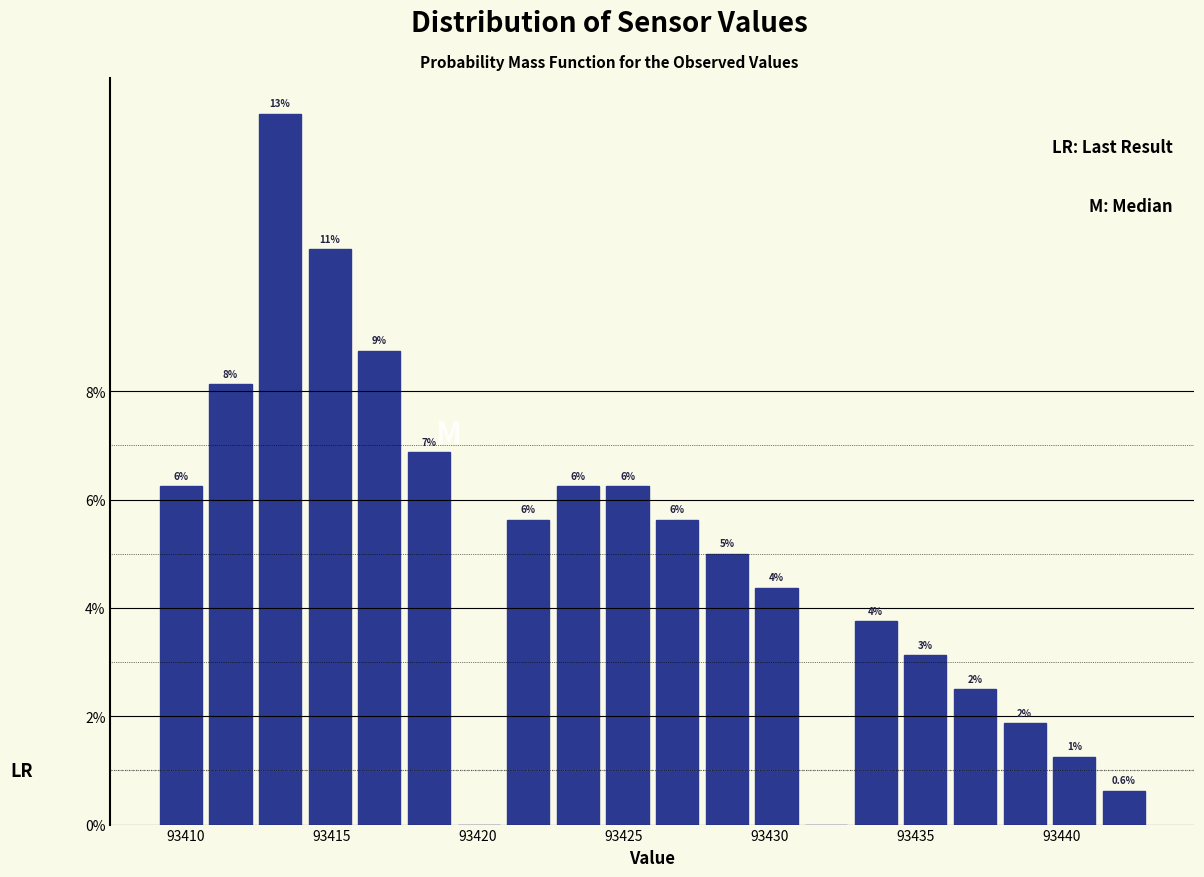

Around what value on the x-axis is the tallest bar? Give the approximate position of its centre, as read against the axis.

93413.5